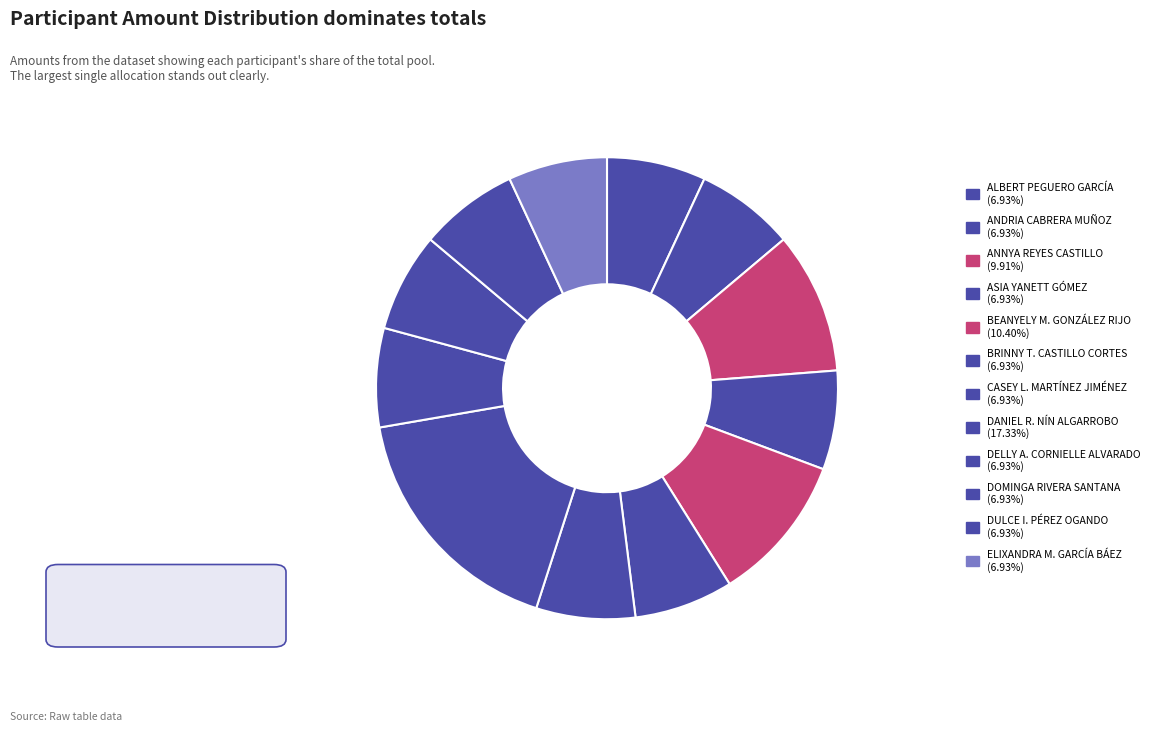

The ASIA YANETT GÓMEZ slice represents 7% of the pie. True or false?

True